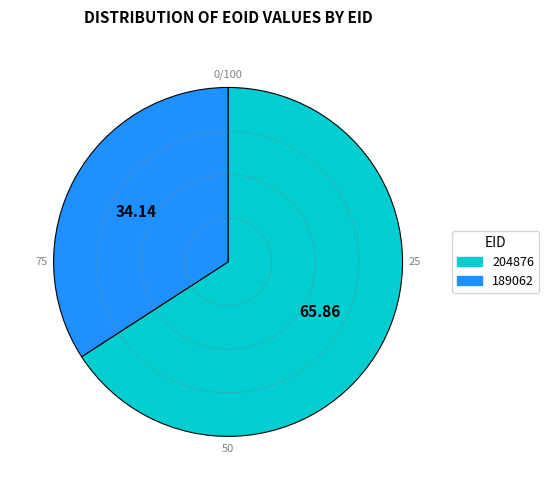

Rank the categories by value from highest to lowest.

204876, 189062